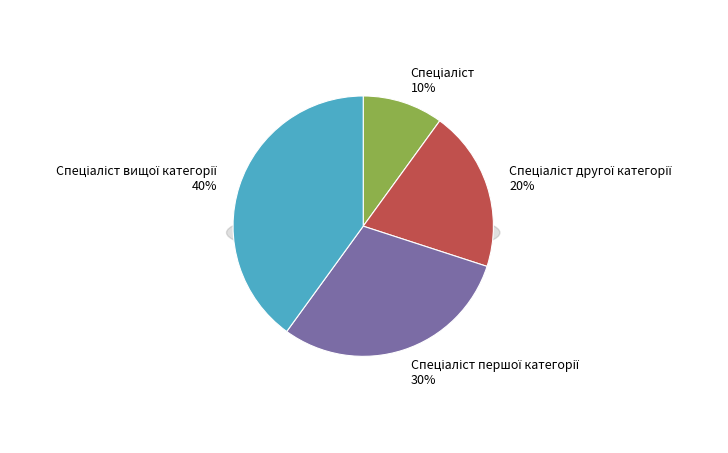

What is the largest slice in the pie chart?

Спеціаліст вищої категорії